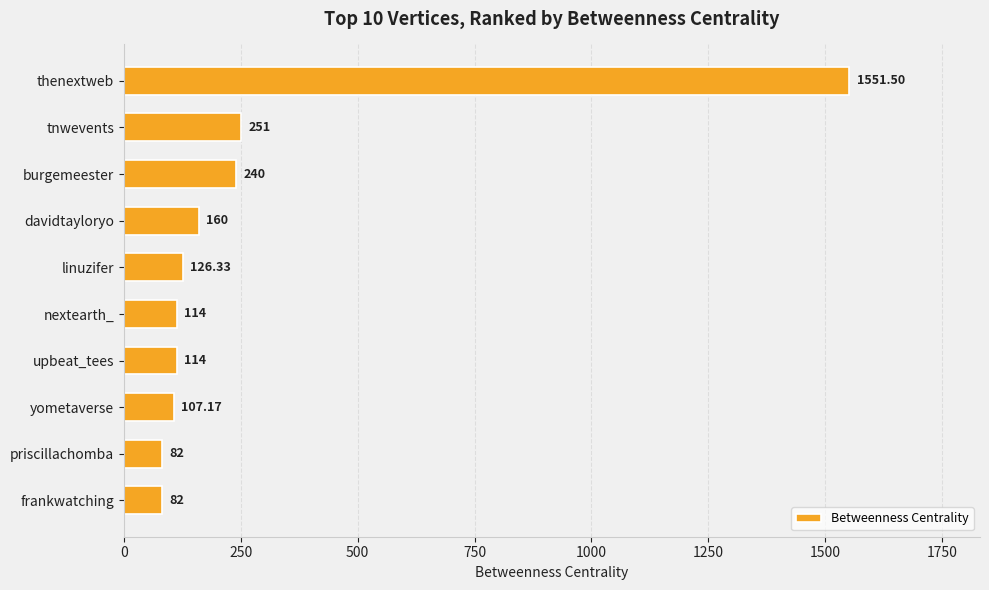

What is the label of the 7th bar from the bottom?

davidtayloryo